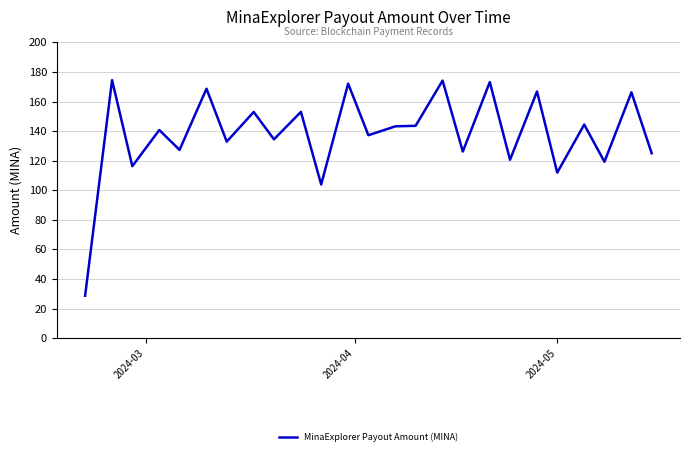

What is the maximum value shown in the chart?

174.4